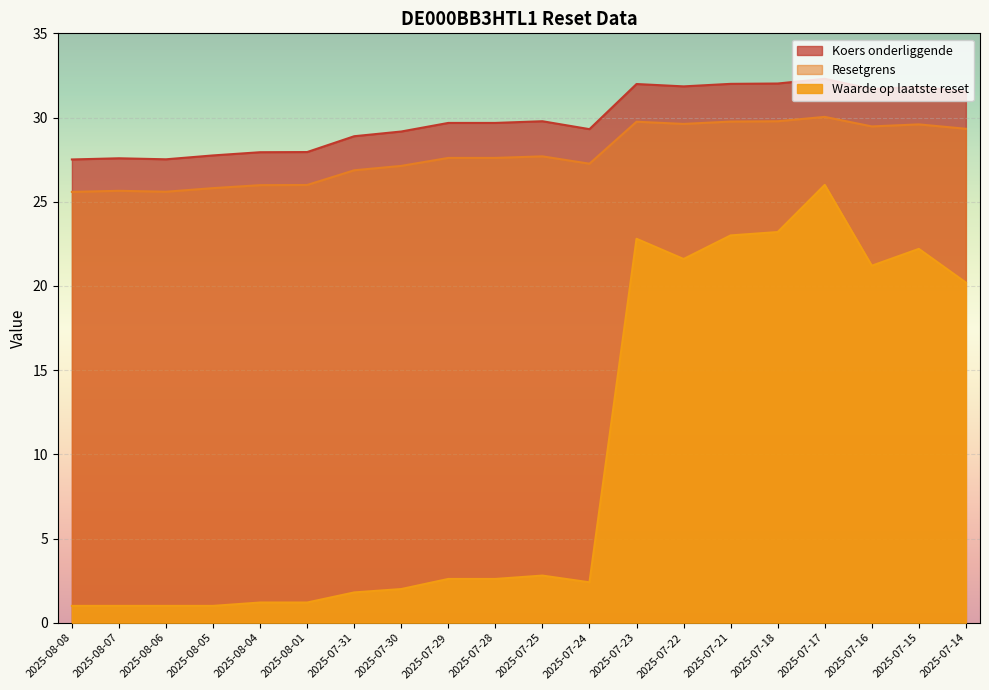

True or false: Koers onderliggende has a value of 32.0 at 2025-07-23.

True